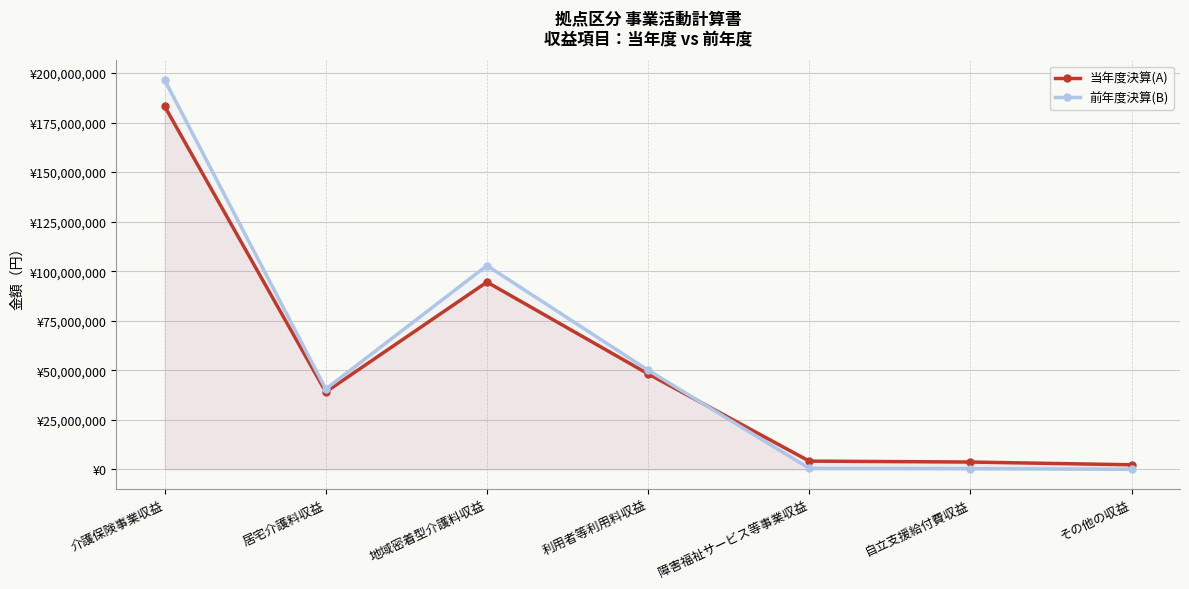

Reading left to right, what are all the values shown in this chart?

当年度決算(A): 183229919	39042100	94506800	48185203	4150406	3691760	2300457
前年度決算(B): 196510311	40508011	102826090	50010796	494842	355150	23510